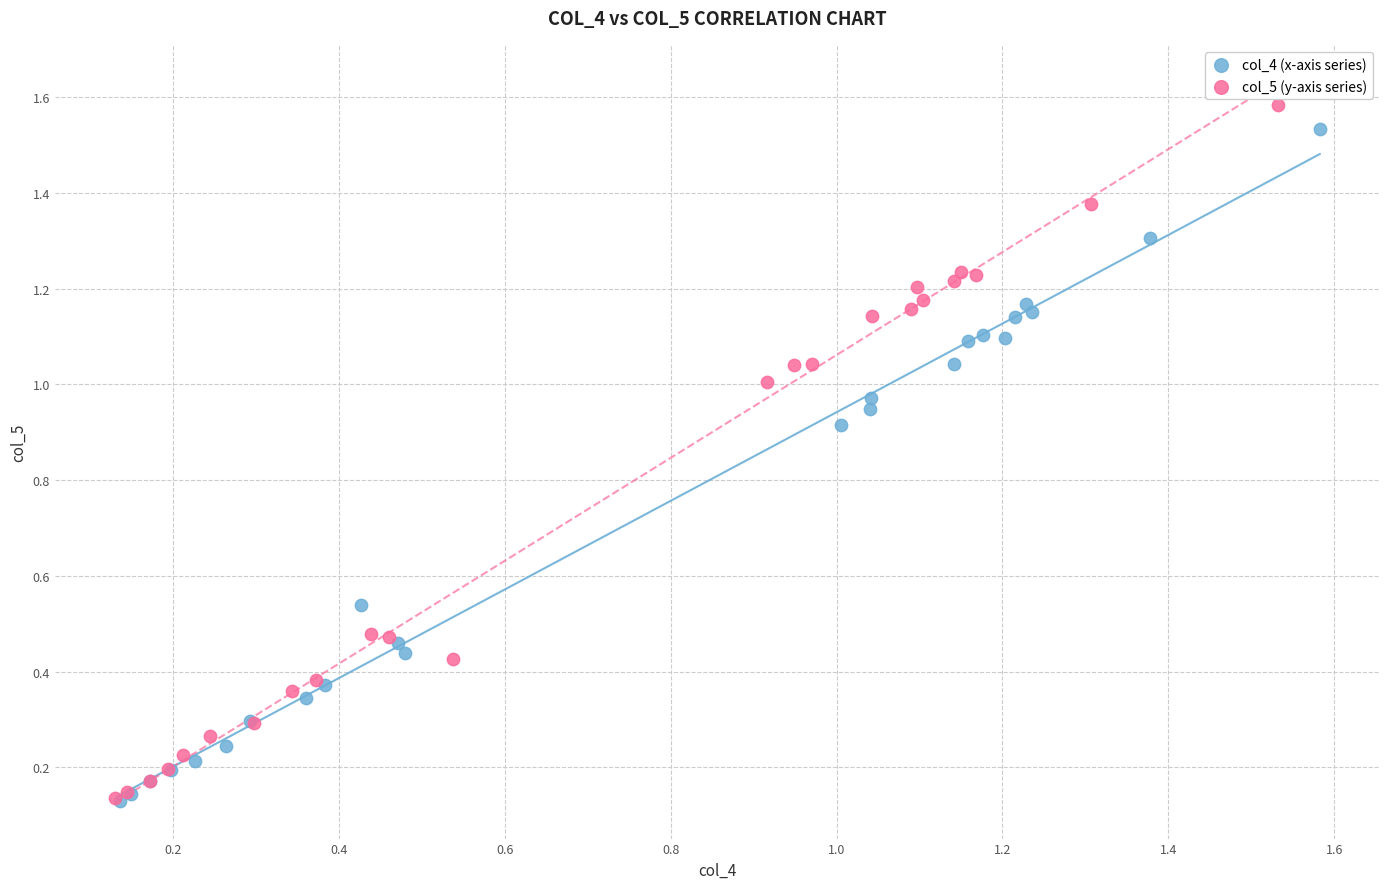

Which series has the widest spread of Y values?

col_5 (y-axis series)